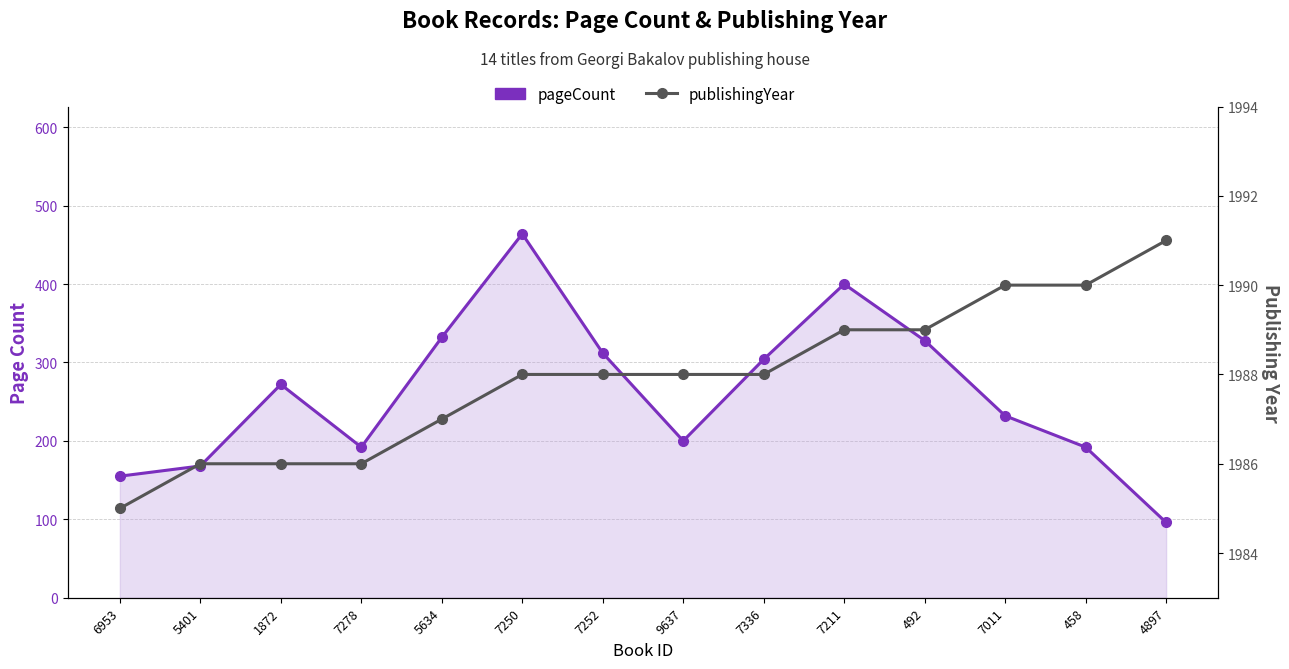

List the series in order of their peak value, lowest first.

pageCount, publishingYear